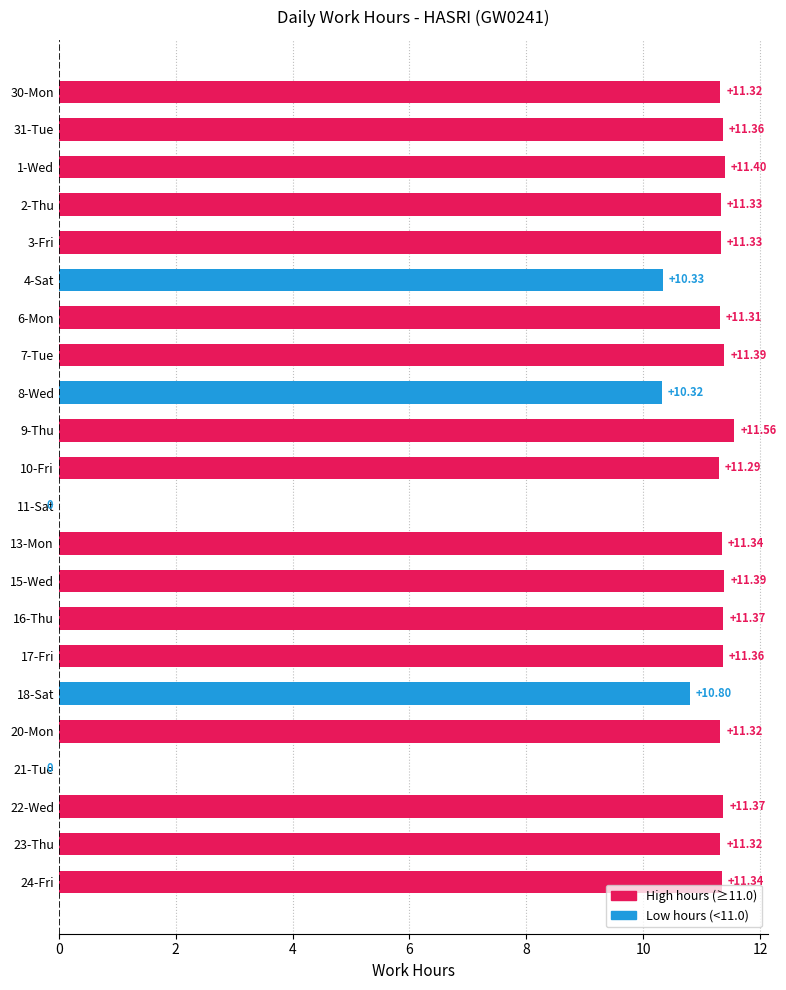

Approximately how many times larger is the value at 3-Fri compared to 1-Wed?

1.0